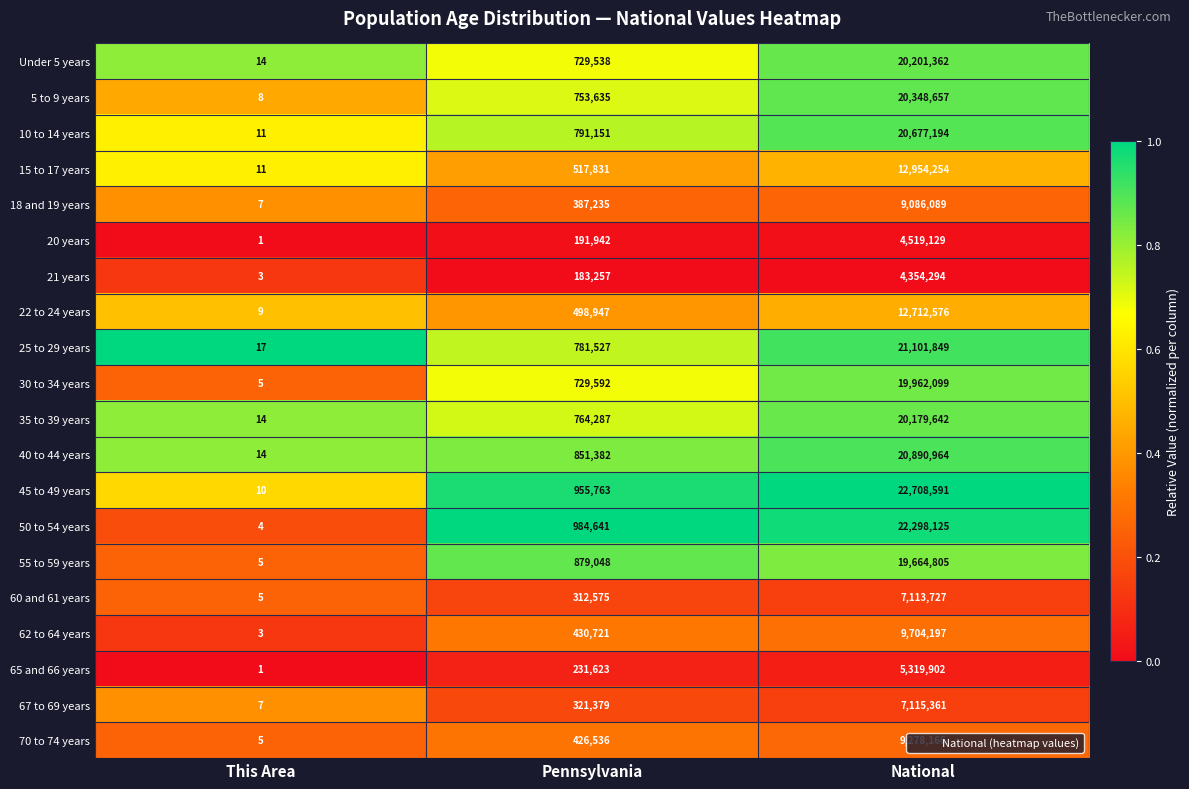

Rank the series at National from highest to lowest value.

45 to 49 years, 50 to 54 years, 25 to 29 years, 40 to 44 years, 10 to 14 years, 5 to 9 years, Under 5 years, 35 to 39 years, 30 to 34 years, 55 to 59 years, 15 to 17 years, 22 to 24 years, 62 to 64 years, 70 to 74 years, 18 and 19 years, 67 to 69 years, 60 and 61 years, 65 and 66 years, 20 years, 21 years